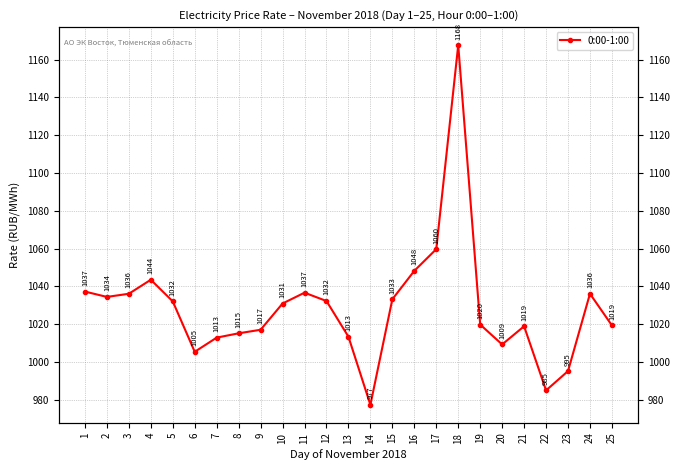

How many values exceed 1030?

13